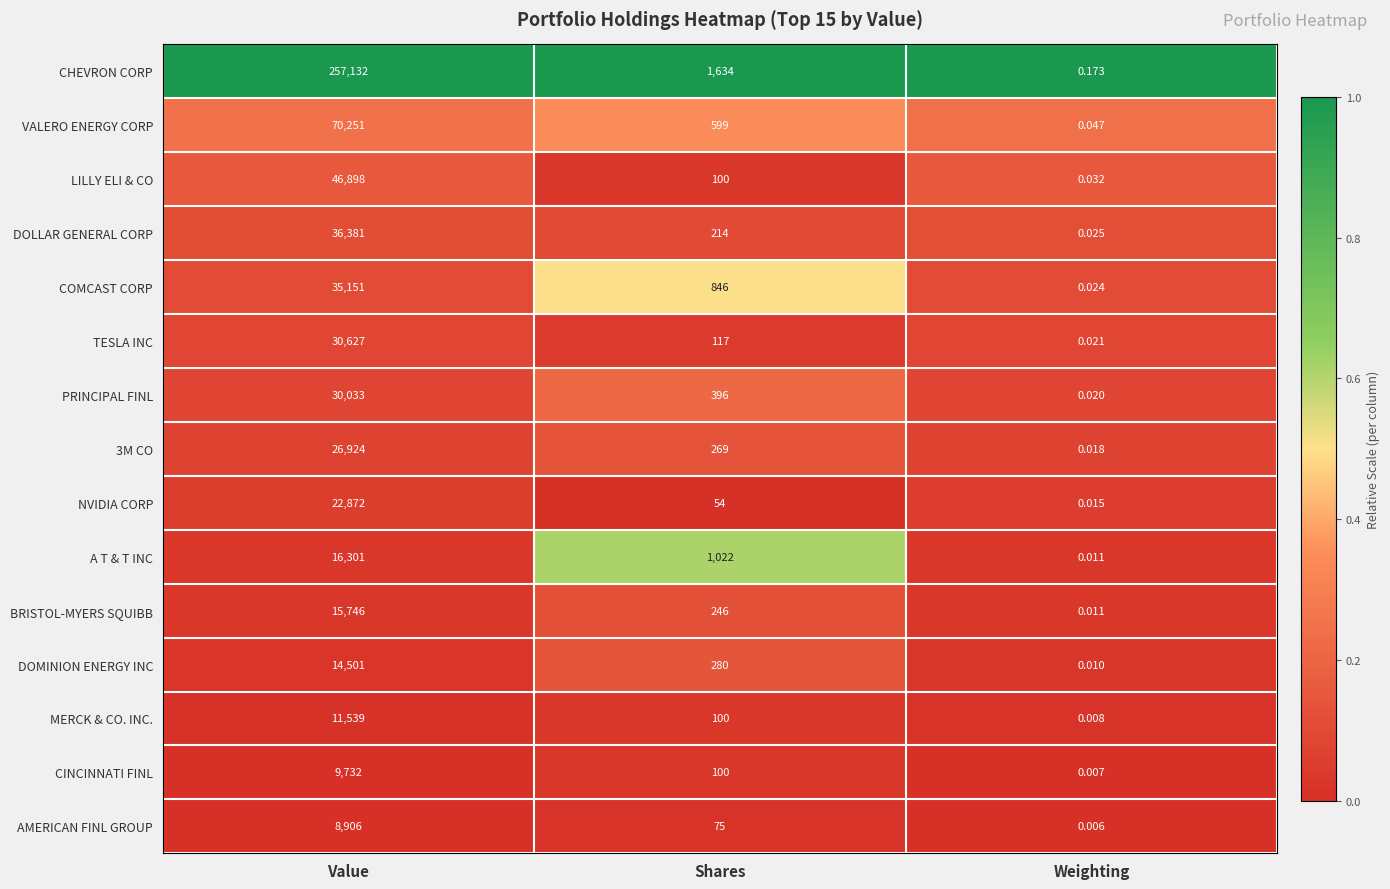

Which label corresponds to the smallest value in the chart?

Weighting